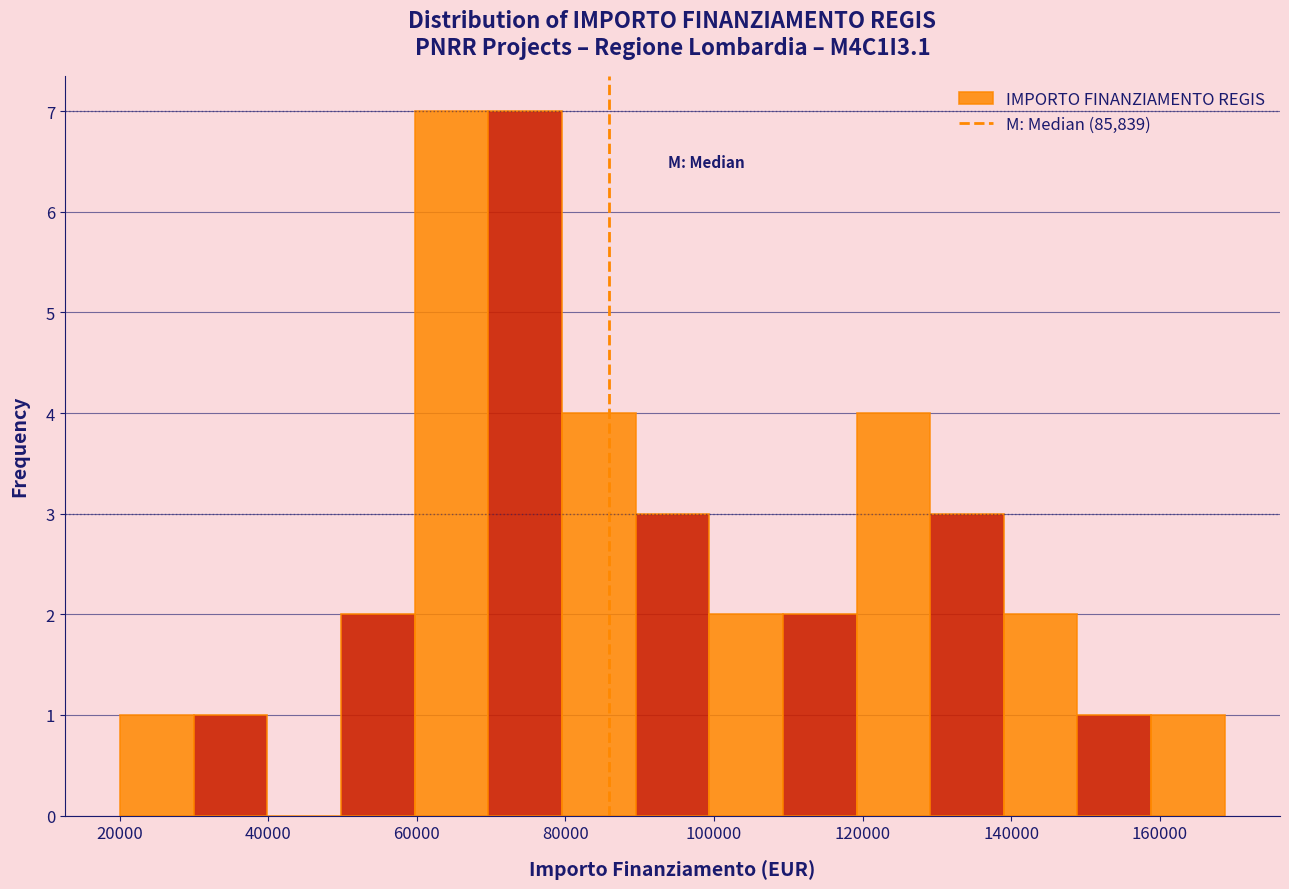

Reading left to right, transcribe this chart: for each bar, give the range it covers on the x-axis and its height. Neither the bar edges nor the heights are printed on the chart, so give them approximately, as read against the axes.

20000 to 30000: 1
30000 to 40000: 1
40000 to 50000: 0
50000 to 60000: 2
60000 to 70000: 7
70000 to 80000: 7
80000 to 90000: 4
90000 to 100000: 3
100000 to 110000: 2
110000 to 120000: 2
120000 to 130000: 4
130000 to 140000: 3
140000 to 148000: 2
148000 to 158000: 1
158000 to 168000: 1